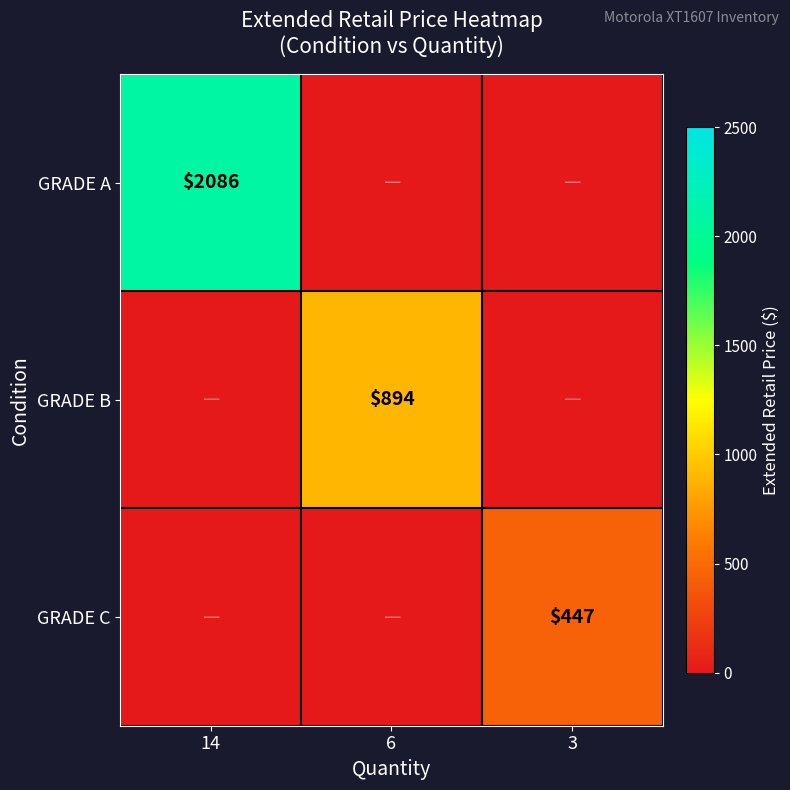

List the labels in order of GRADE C value, largest first.

3, 14, 6